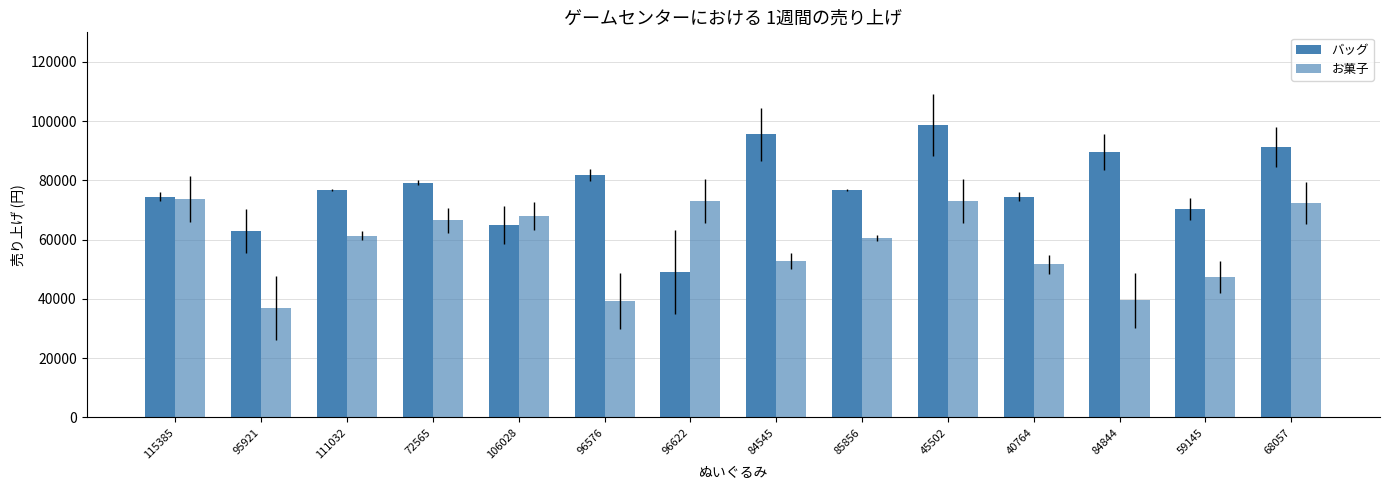

At how many categories does at least one series exceed 61136?

14